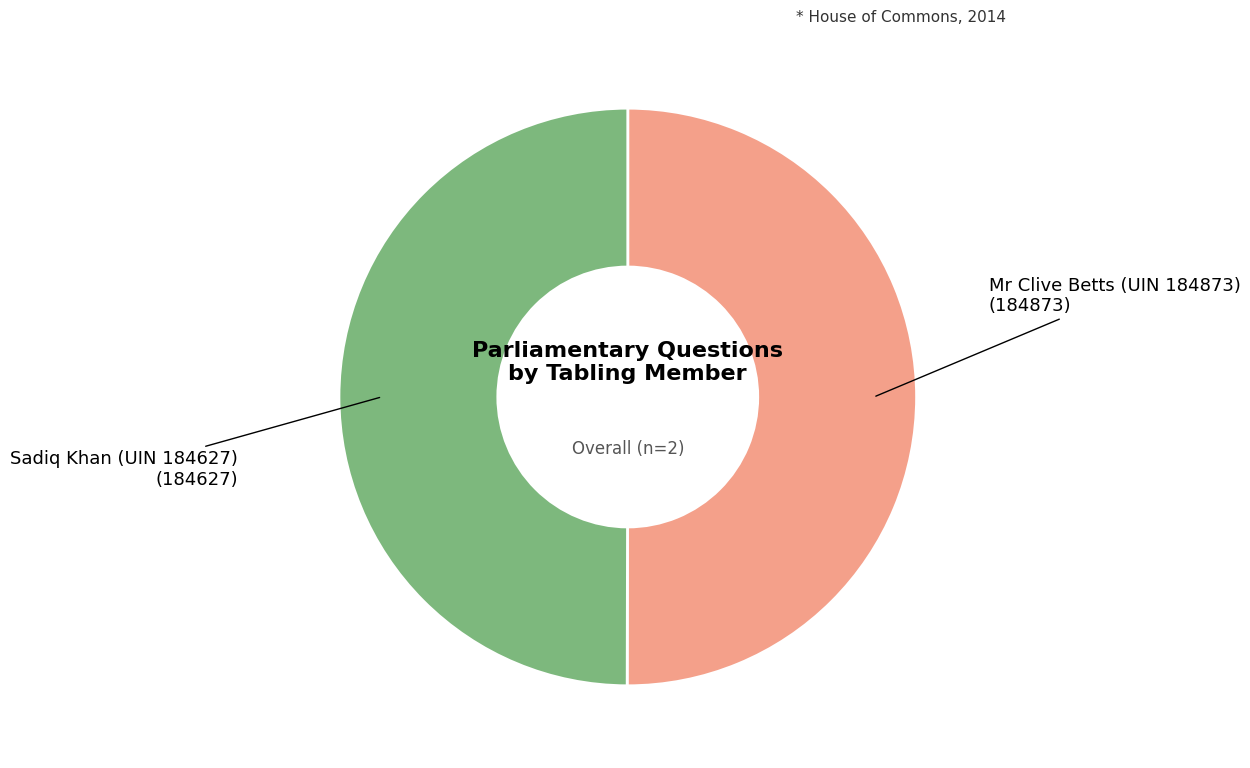

How many segments does this pie chart have?

2